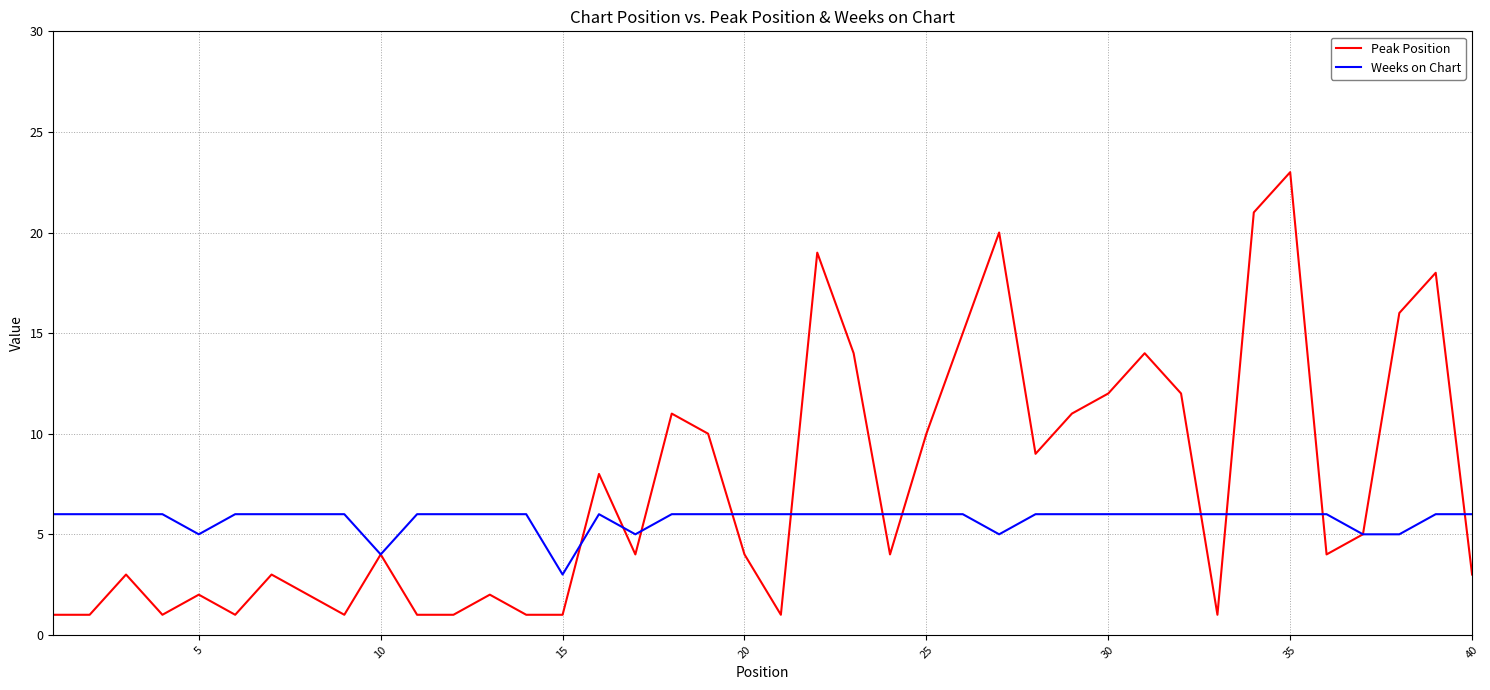

True or false: Peak Position and Weeks on Chart cross at least once.

True